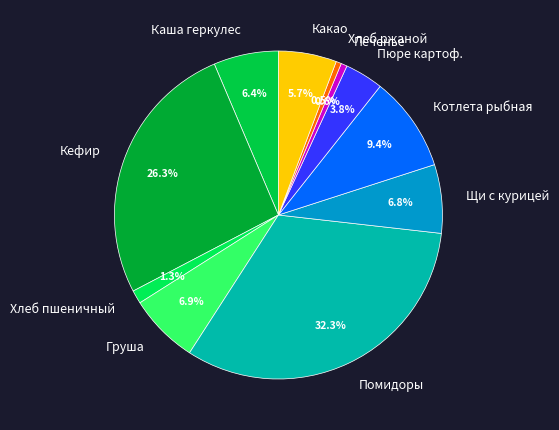

The Груша slice represents 1% of the pie. True or false?

False